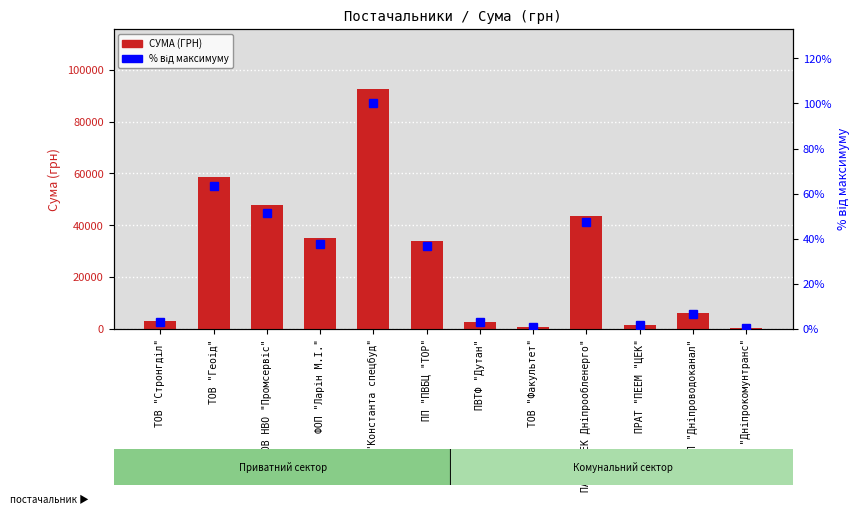

Is it true that СУМА (ГРН) equals 44378.8 at ПП "ПВБЦ "ТОР"?

False